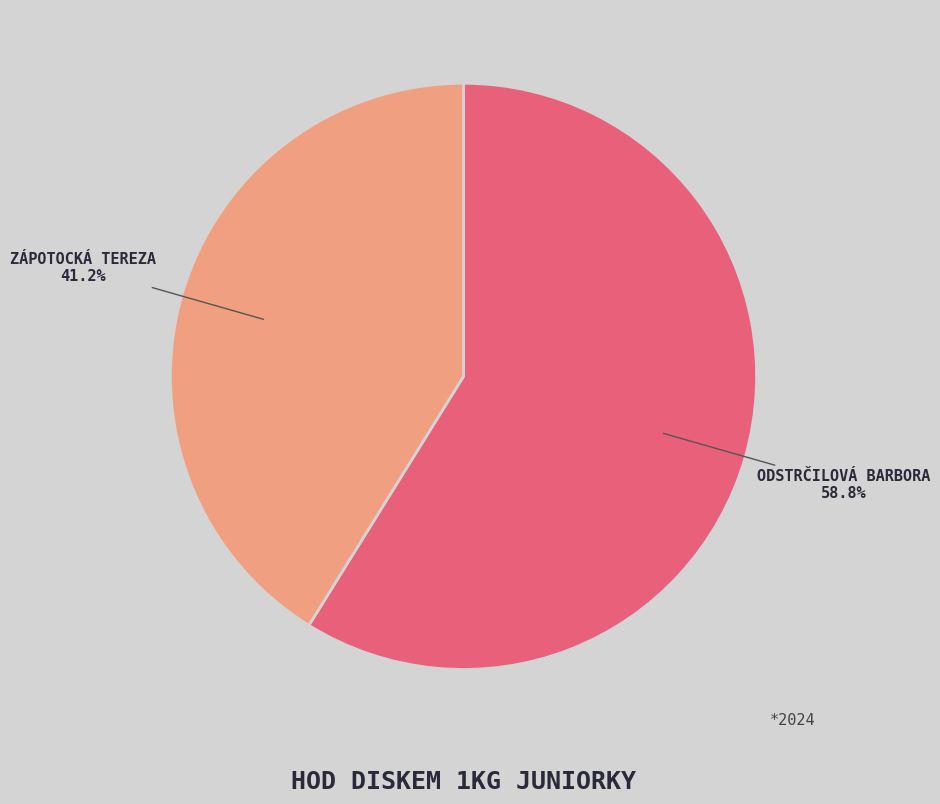

Is there a majority slice in this chart?

Yes